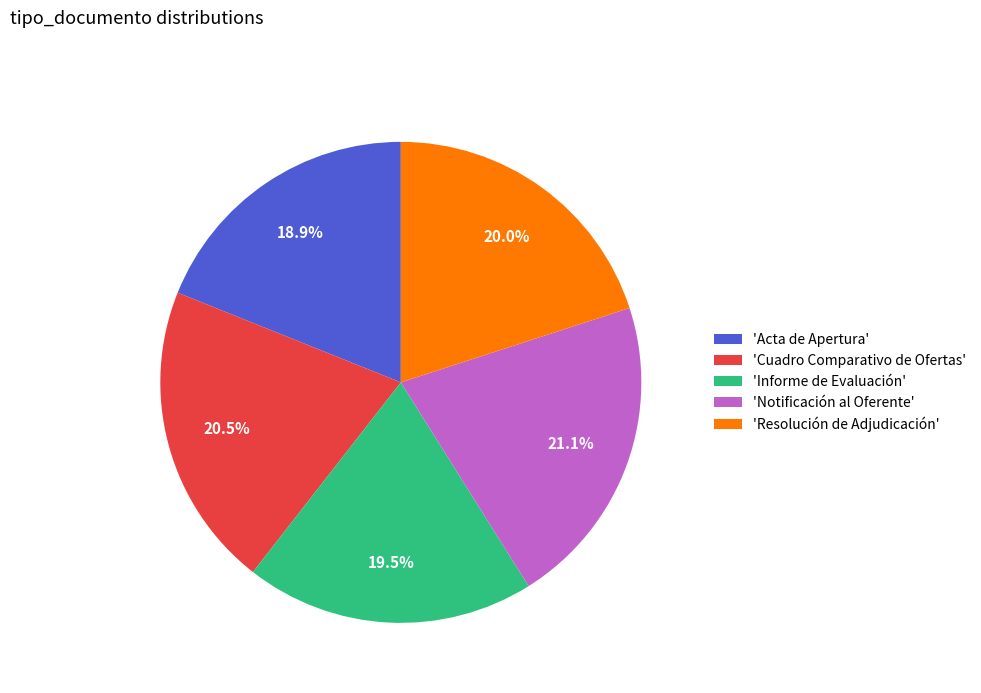

Which category has the smallest portion of the pie?

'Acta de Apertura'